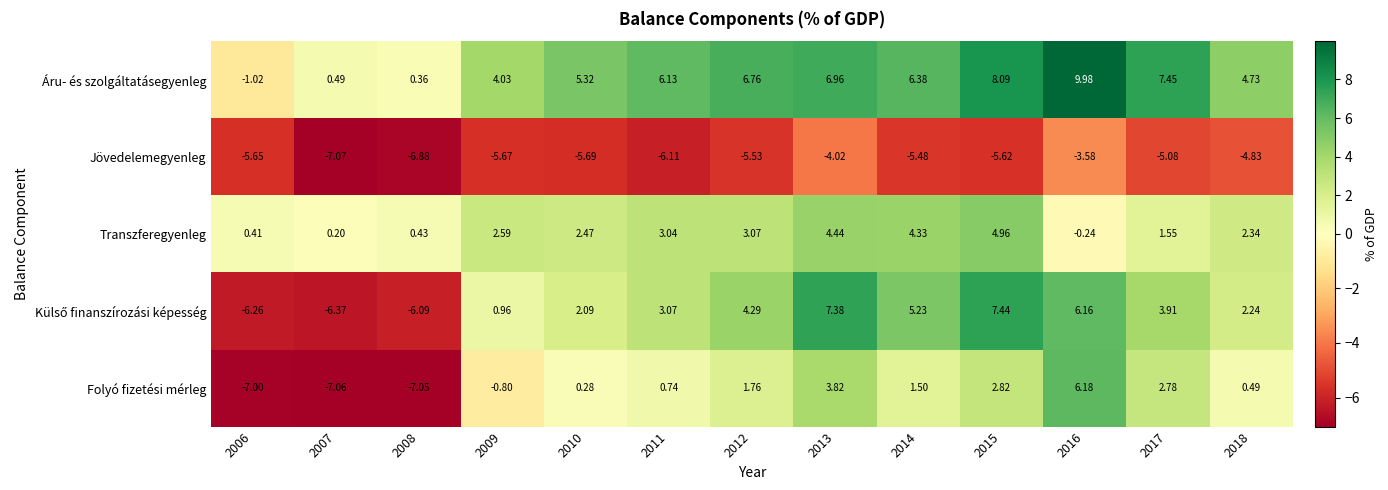

Which series has the largest total across all categories?

Áru- és szolgáltatásegyenleg